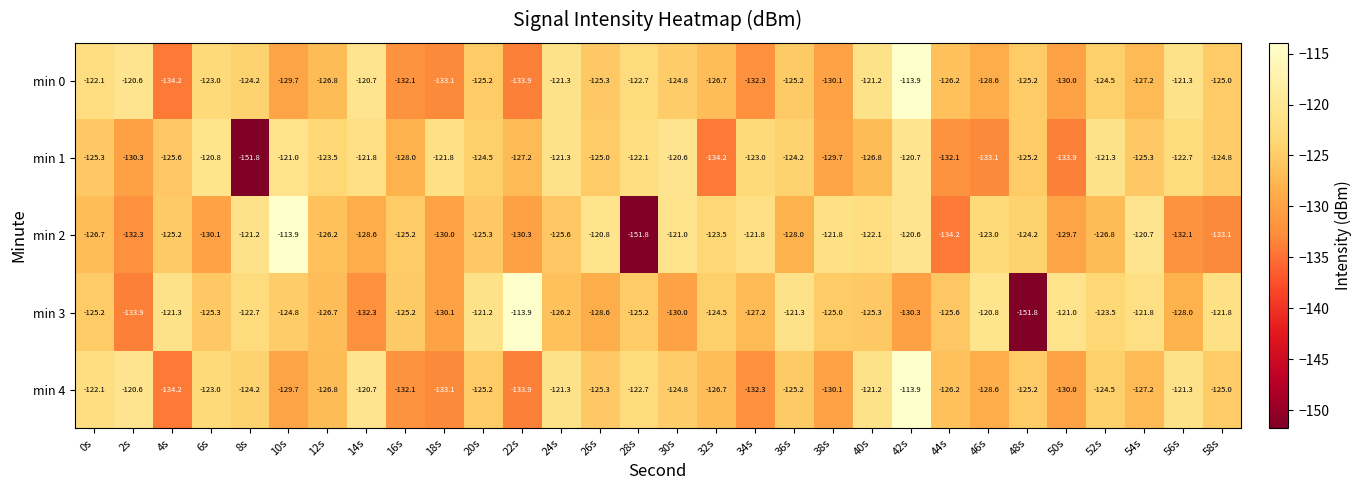

True or false: min 4 has a value of -120.7 at 14s.

True